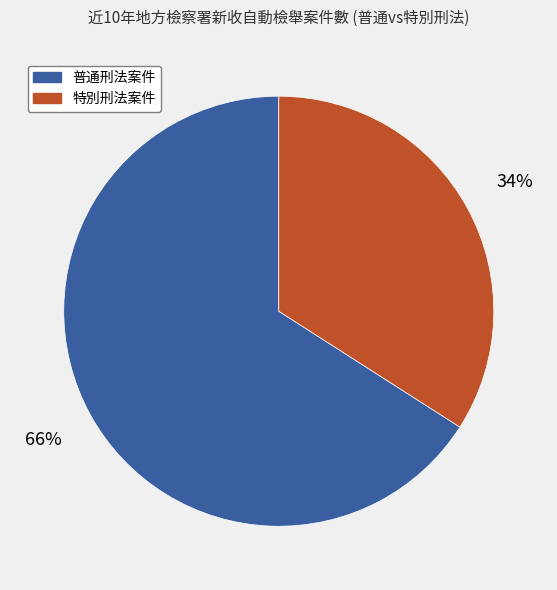

Combined, do 普通刑法案件 and 特別刑法案件 account for over 50%?

Yes